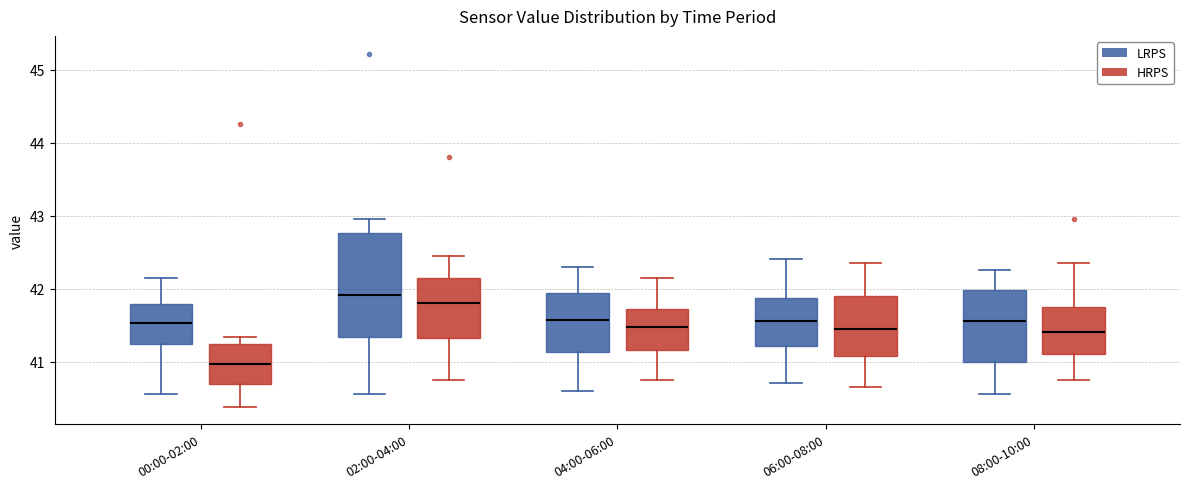

Reading left to right, transcribe this box plot: for each box, give where its median line is, the range the box spans, and where its two whiskers end, as read against the y-axis. The values are not printed on the chart, so give them approximately, as read against the axis.

00:00-02:00 (LRPS): median 41.5, box 41.2 to 41.8, whiskers 40.6 to 42.2
00:00-02:00 (HRPS): median 41.0, box 40.7 to 41.2, whiskers 40.4 to 41.3
02:00-04:00 (LRPS): median 41.9, box 41.3 to 42.8, whiskers 40.6 to 43.0
02:00-04:00 (HRPS): median 41.8, box 41.3 to 42.2, whiskers 40.8 to 42.5
04:00-06:00 (LRPS): median 41.6, box 41.1 to 41.9, whiskers 40.6 to 42.3
04:00-06:00 (HRPS): median 41.5, box 41.2 to 41.7, whiskers 40.8 to 42.2
06:00-08:00 (LRPS): median 41.6, box 41.2 to 41.9, whiskers 40.7 to 42.4
06:00-08:00 (HRPS): median 41.5, box 41.1 to 41.9, whiskers 40.7 to 42.4
08:00-10:00 (LRPS): median 41.6, box 41.0 to 42.0, whiskers 40.6 to 42.3
08:00-10:00 (HRPS): median 41.4, box 41.1 to 41.8, whiskers 40.8 to 42.4